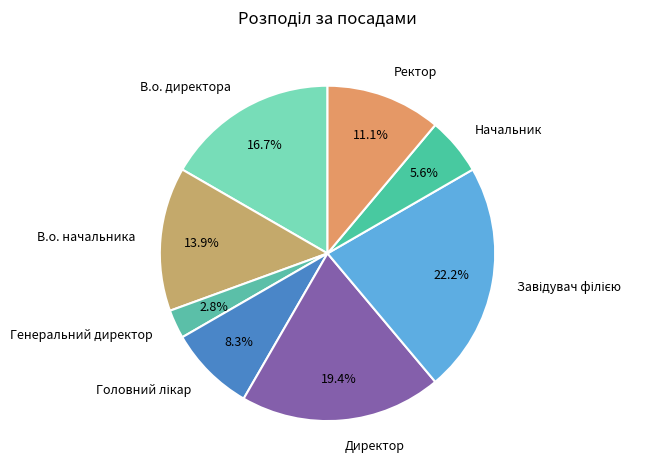

What is the smallest slice in the pie chart?

Генеральний директор